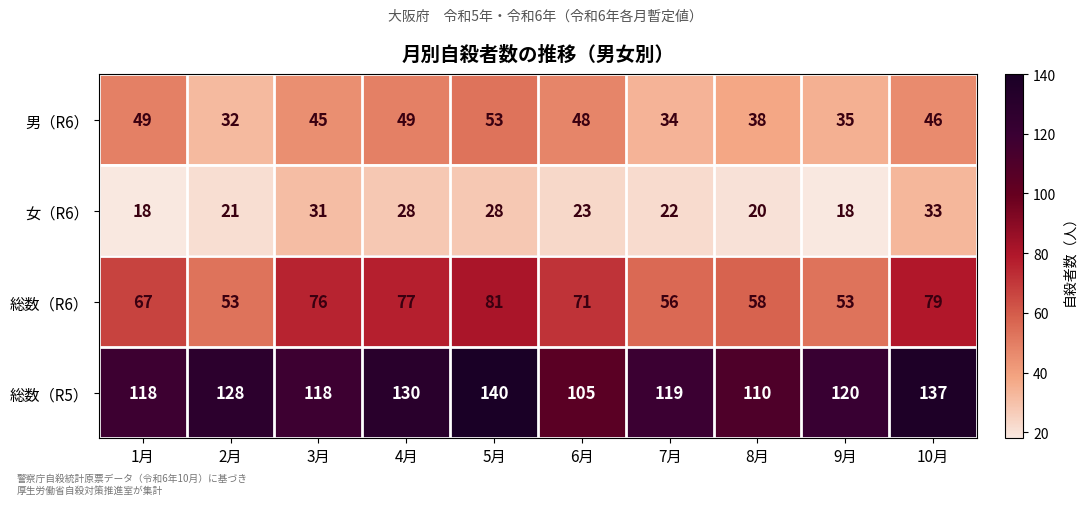

How many data points does each series have?

10